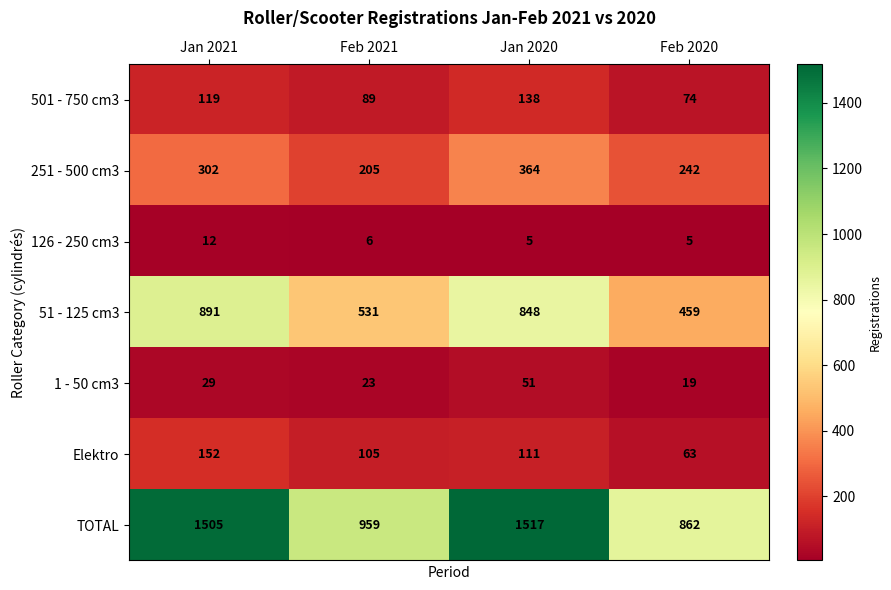

Count the number of data series in this chart.

7